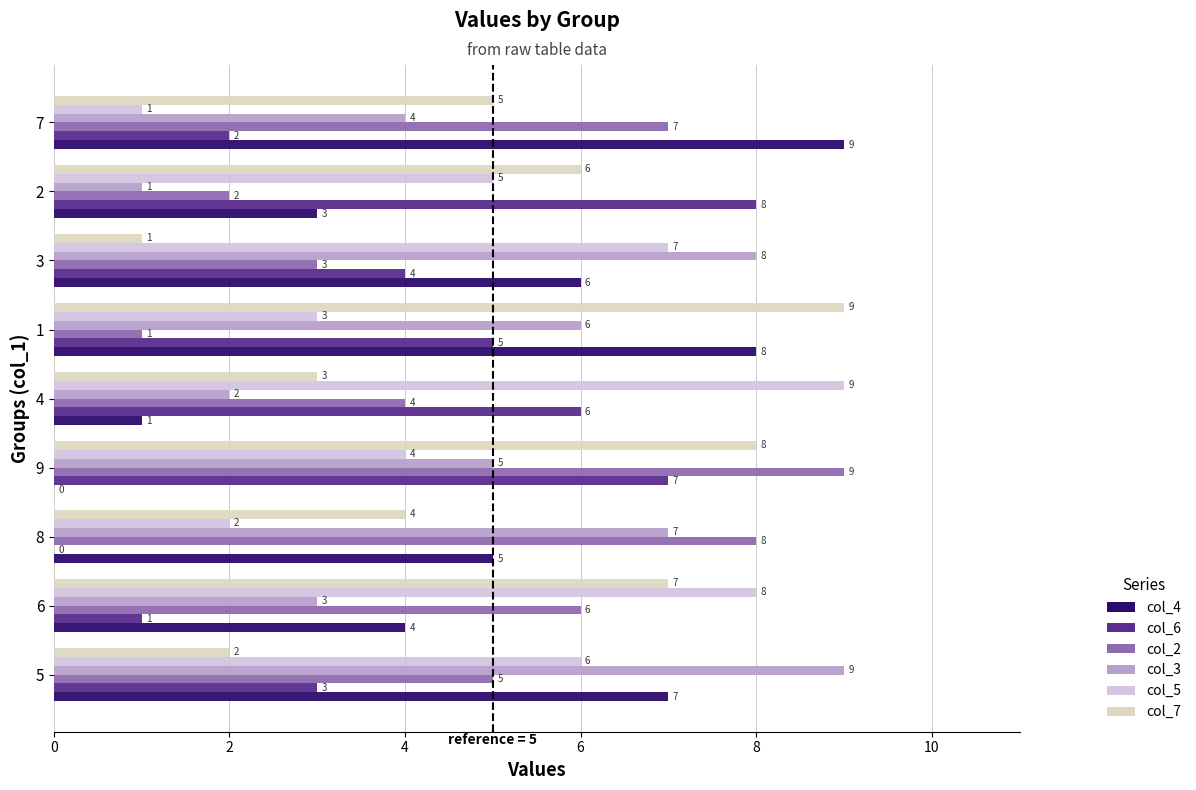

Count the number of categories in the chart.

9